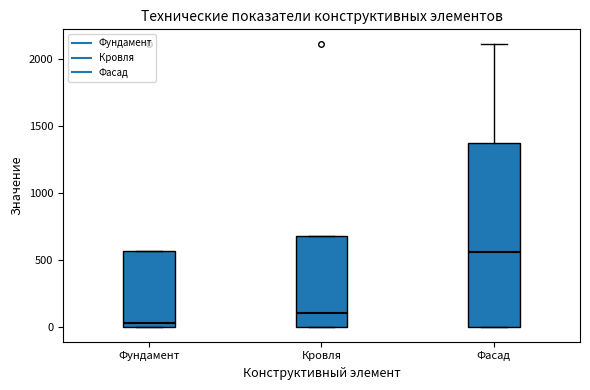

Reading left to right, read every box against the y-axis: the position of its median line, the range the box covers, and the ends of its whiskers. The values are not printed on the chart, so give them approximately, as read against the axis.

Фундамент: median 50, box 0 to 550, whiskers 0 to 550
Кровля: median 100, box 0 to 700, whiskers 0 to 700
Фасад: median 550, box 0 to 1350, whiskers 0 to 2100